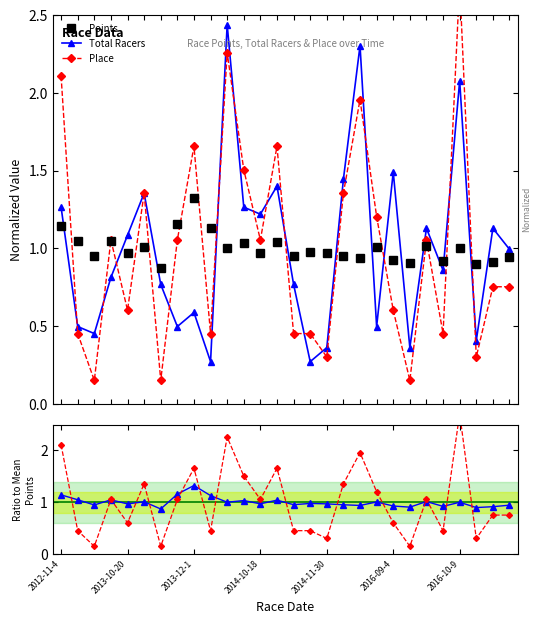

What position from the left is 2016-10-9?

7